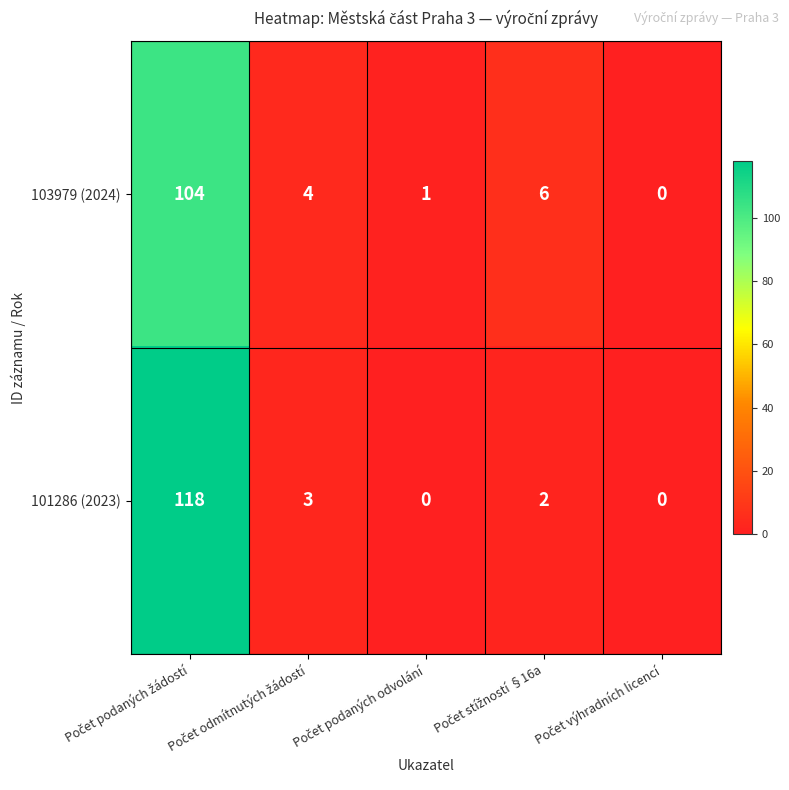

Rank the series by their average value, from lowest to highest.

103979 (2024), 101286 (2023)